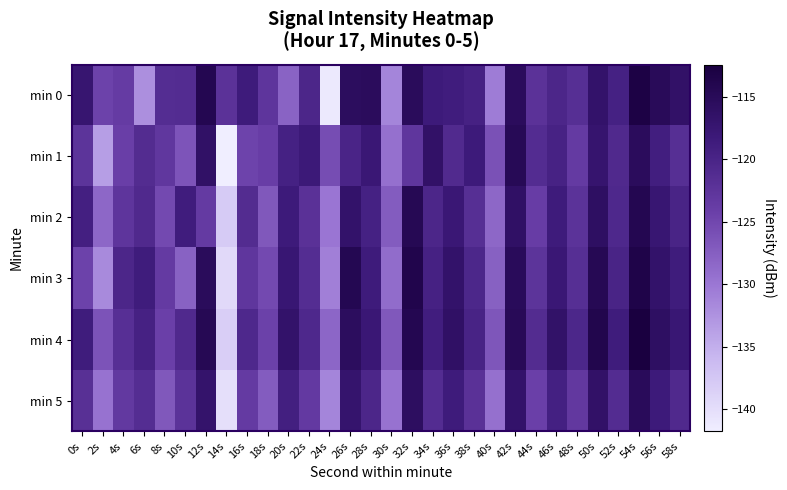

What is the total value across all series at 50s?

-694.9